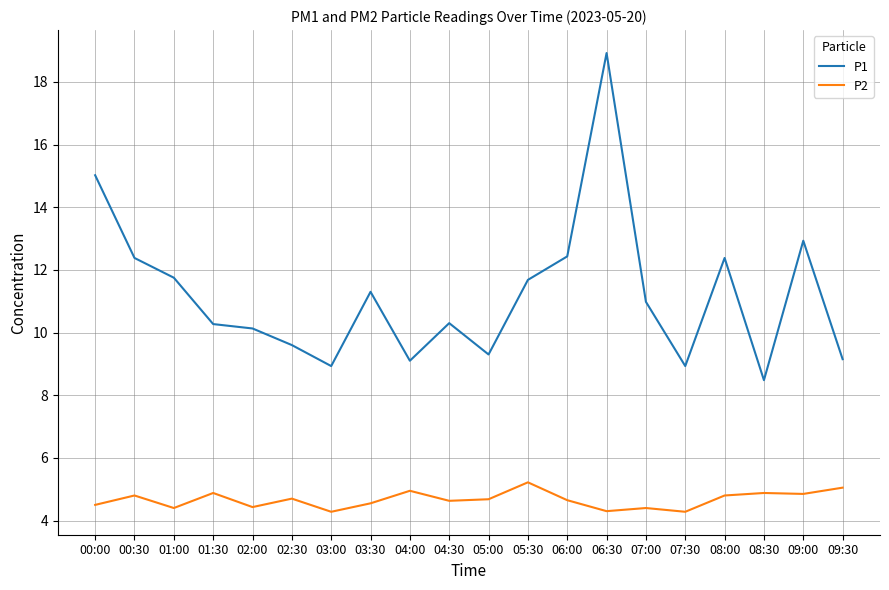

Is it true that P2 equals 2.4 at 09:00?

False